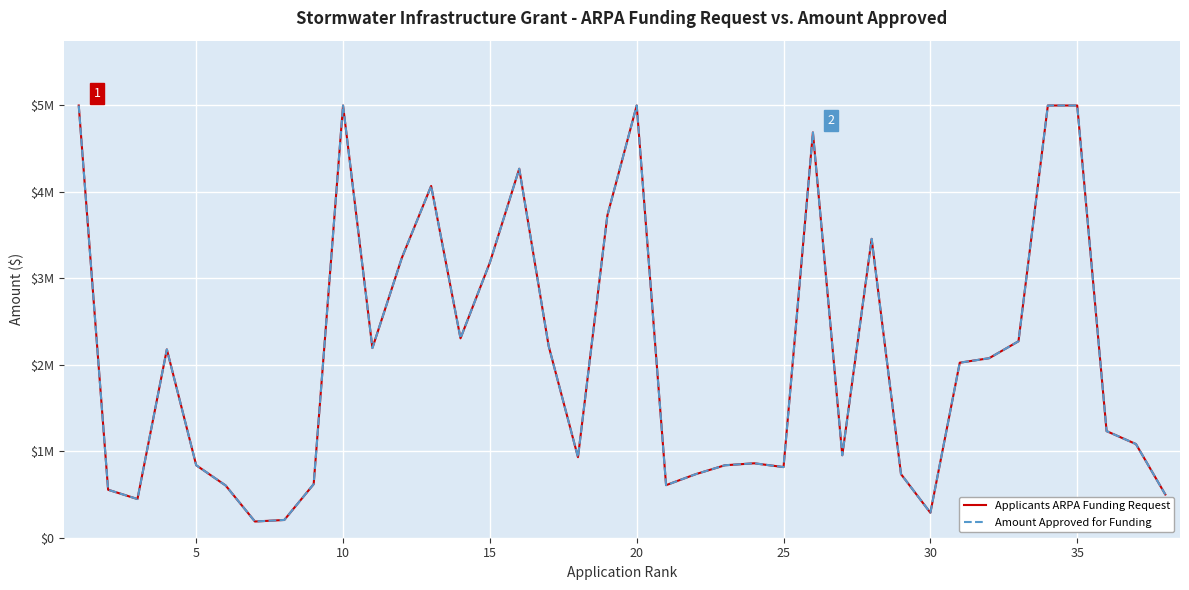

Reading right to left, list all the values displayed in this chart.

Applicants ARPA Funding Request: 500000	1083515	1233205	5000000	5000000	2272571	2076554	2024755	289037	735812	3457260	954078	4688353	817036	861097	838000	734000	608000	5000000	3726799	931394	2219928	4268500	3183500	2306800	4069214	3235466	2194138	5000000	619660	205432	187492	604885	838398	2178564	447535	555000	5000000
Amount Approved for Funding: 500000	1083515	1233205	5000000	5000000	2272571	2076554	2024755	289037	735812	3457260	954078	4688353	817036	861097	838000	734000	608000	5000000	3726799	931394	2219928	4268500	3183500	2306800	4069214	3235466	2194138	5000000	619660	205432	187492	604885	838398	2178564	447535	555000	5000000